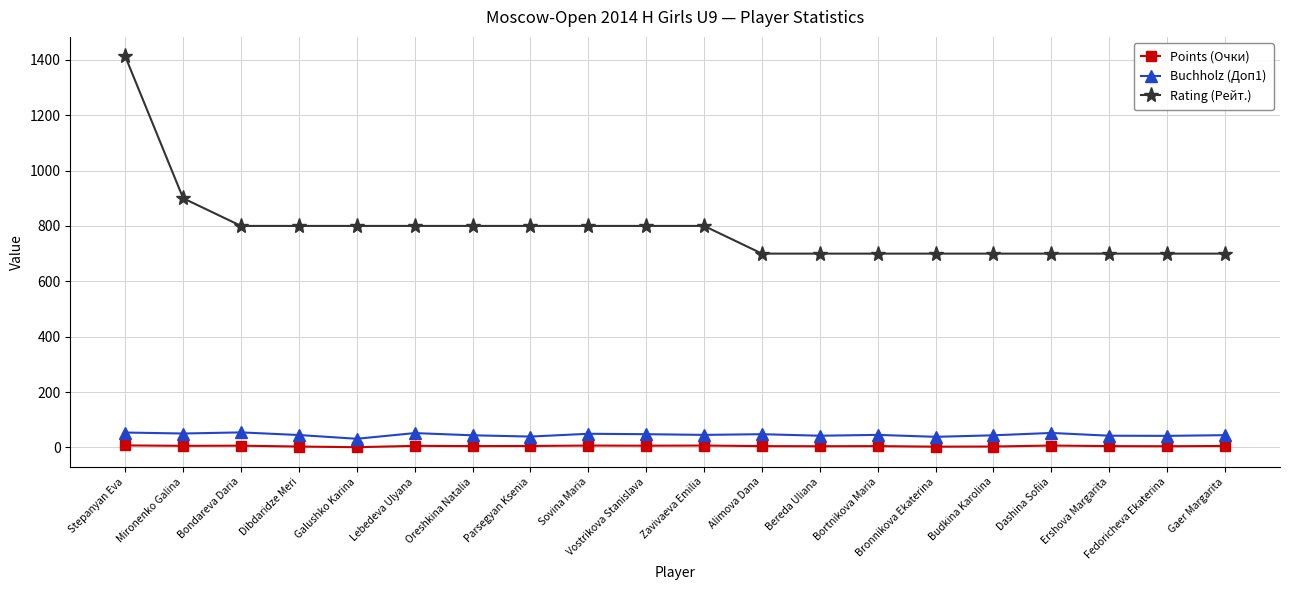

At which category is the sum across all series the highest?

Stepanyan Eva